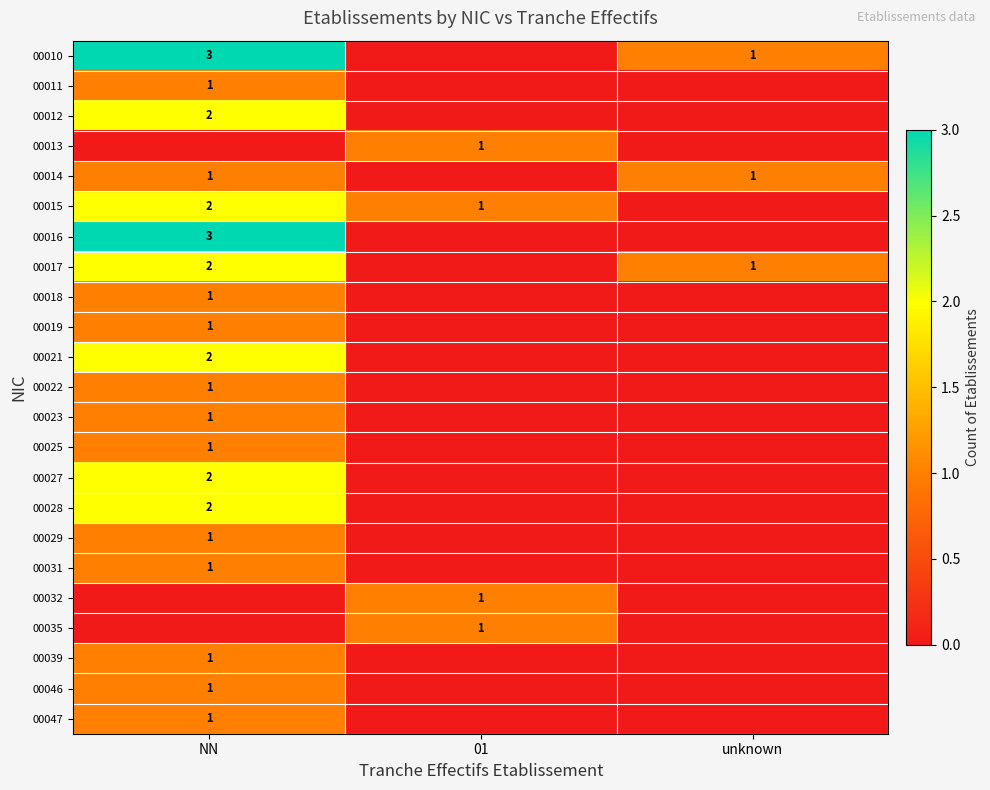

At how many categories does at least one series exceed 0?

3